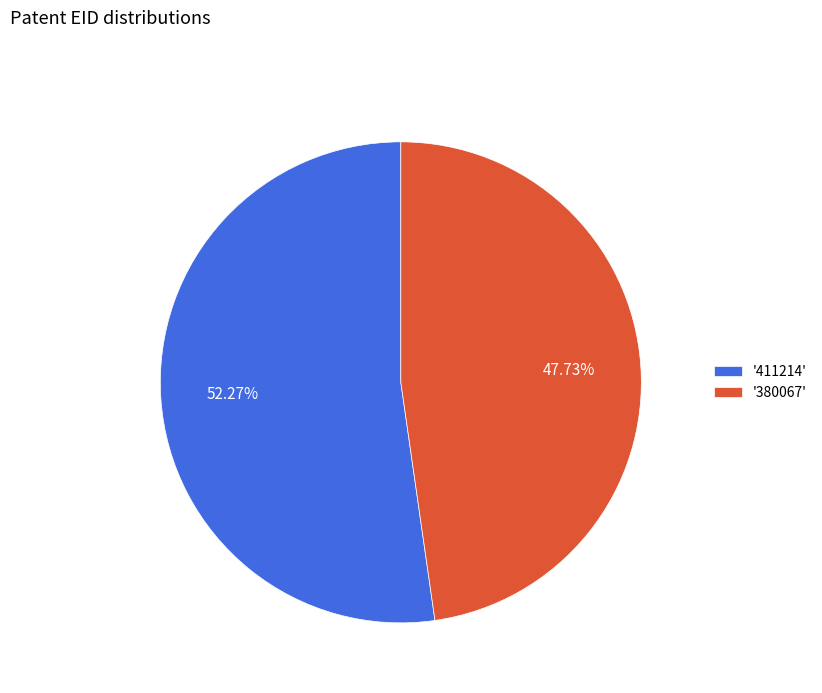

Count the number of slices in the pie.

2